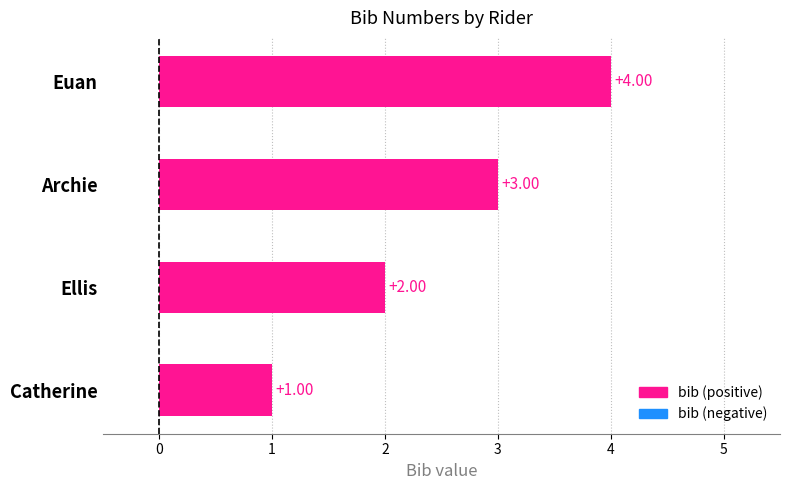

What is the difference between the maximum and minimum values?

3